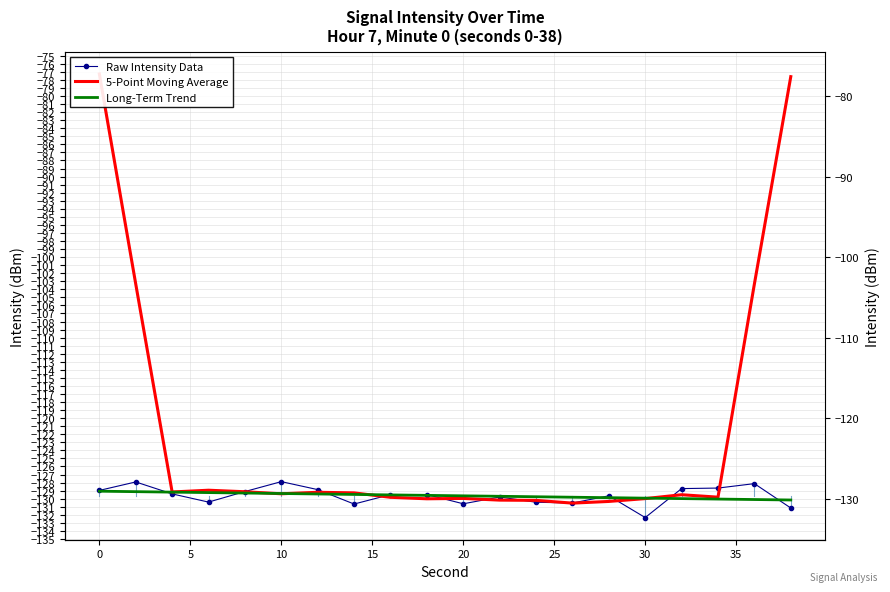

What is the greatest value displayed?

-77.3